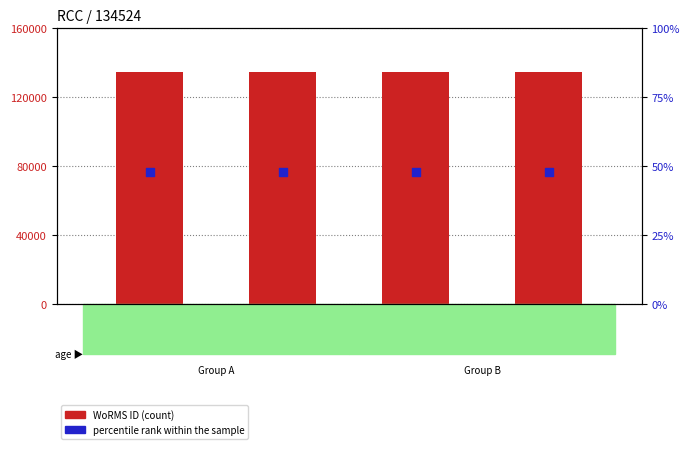

Which series contains the highest Y value?

WoRMS ID (count)